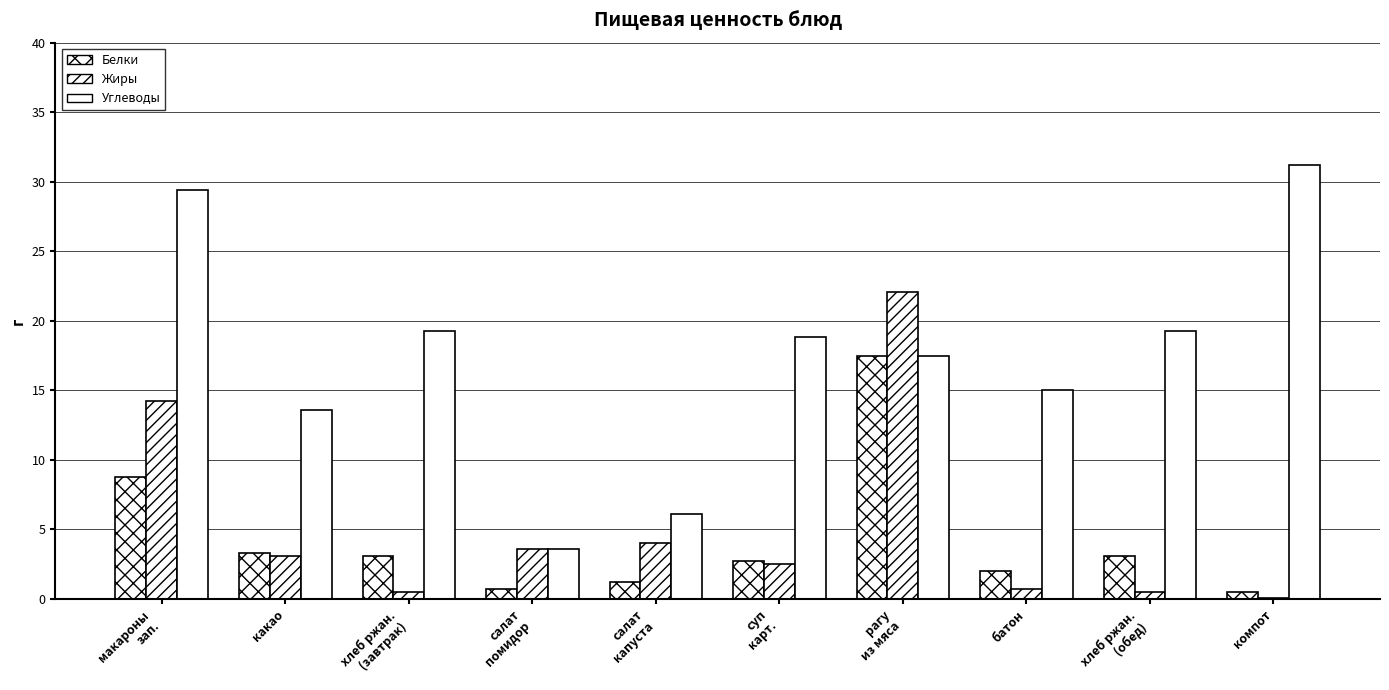

Are the bars grouped side by side (vs. stacked)?

Yes